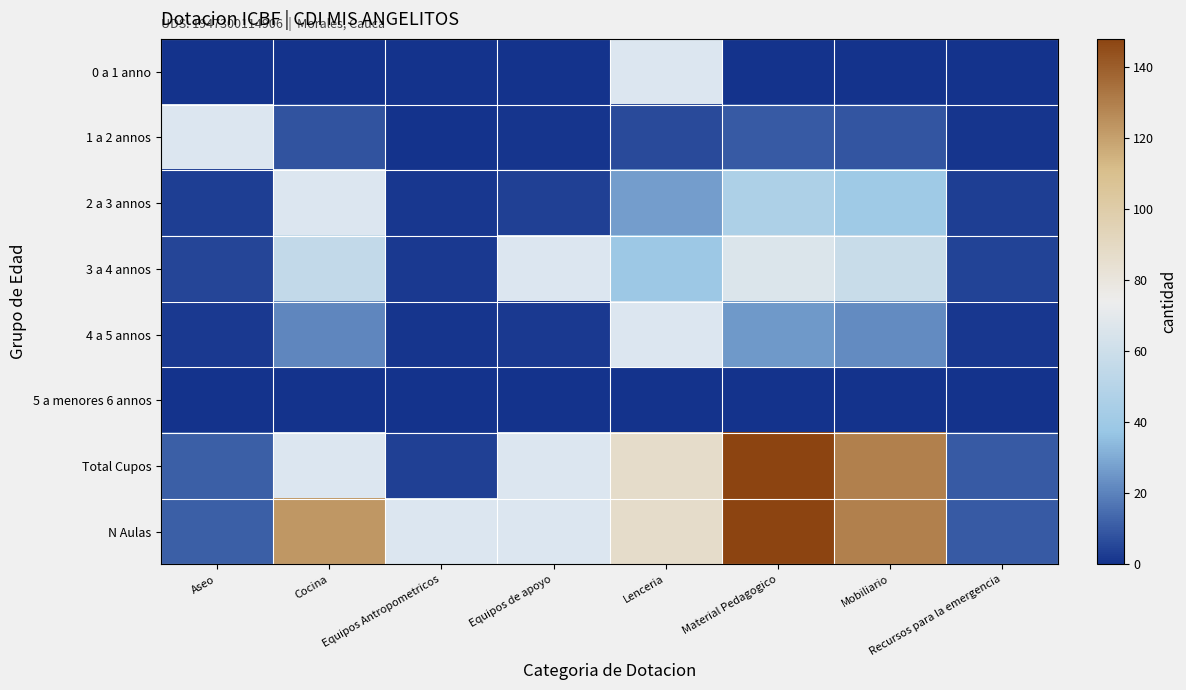

What is the maximum value shown in the chart?

148.0